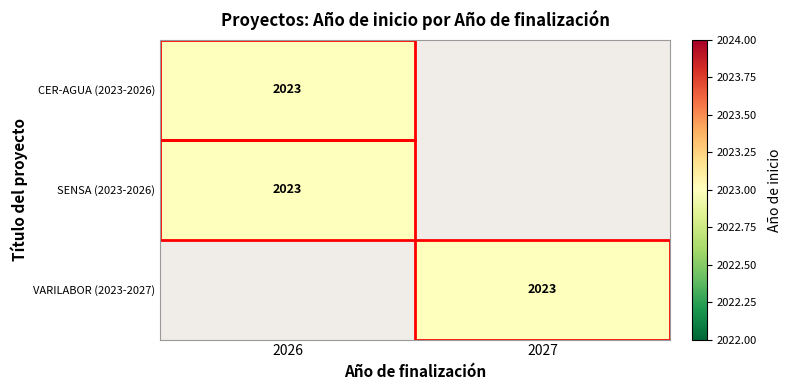

The VARILABOR (2023-2027) series shows 2023 at 2027. True or false?

True